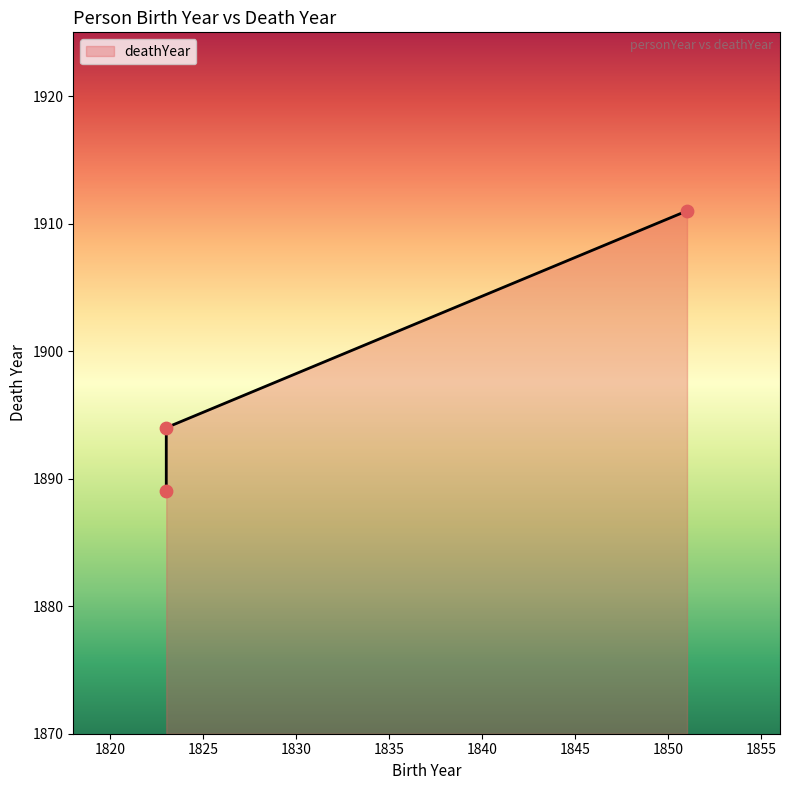

What is the ratio of the value at Raymond DeWitt Mallary (1851) to the value at William H. Monk (1823)?

1.0